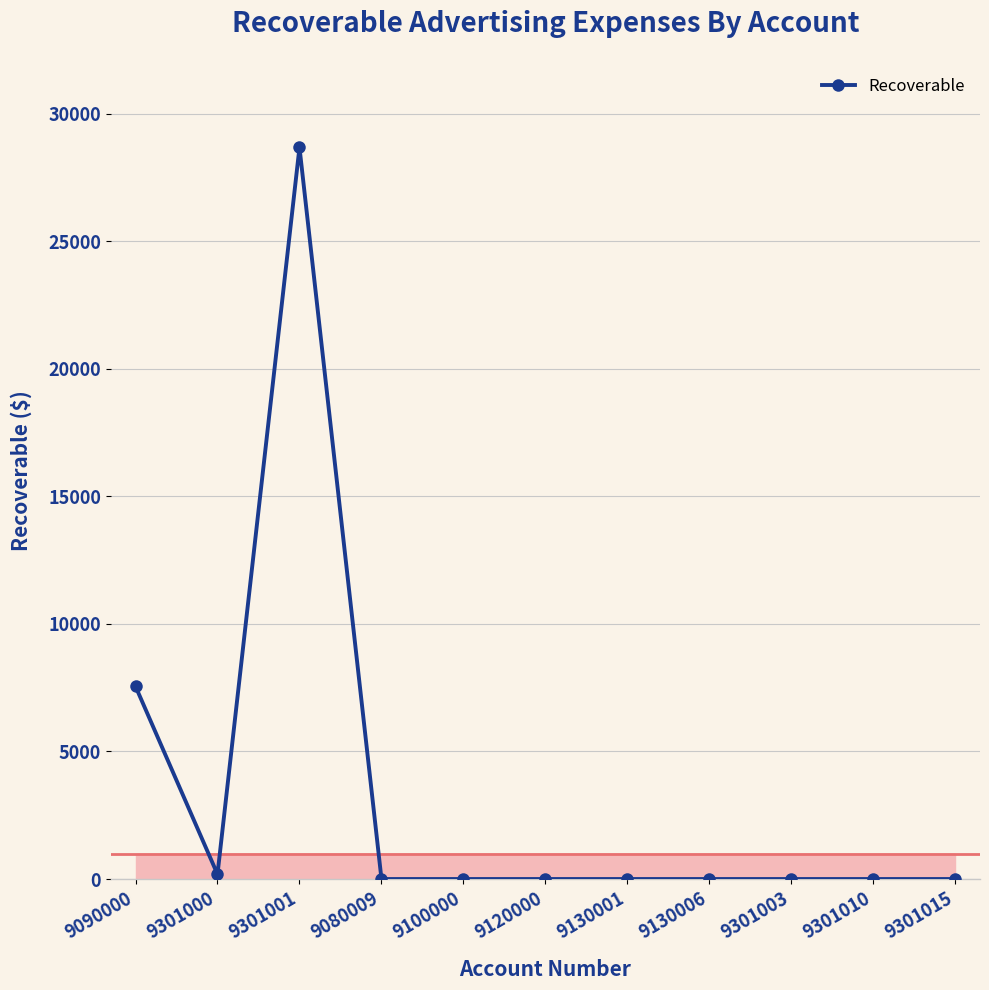

The chart shows a value of 186.2 at 9301000. True or false?

True